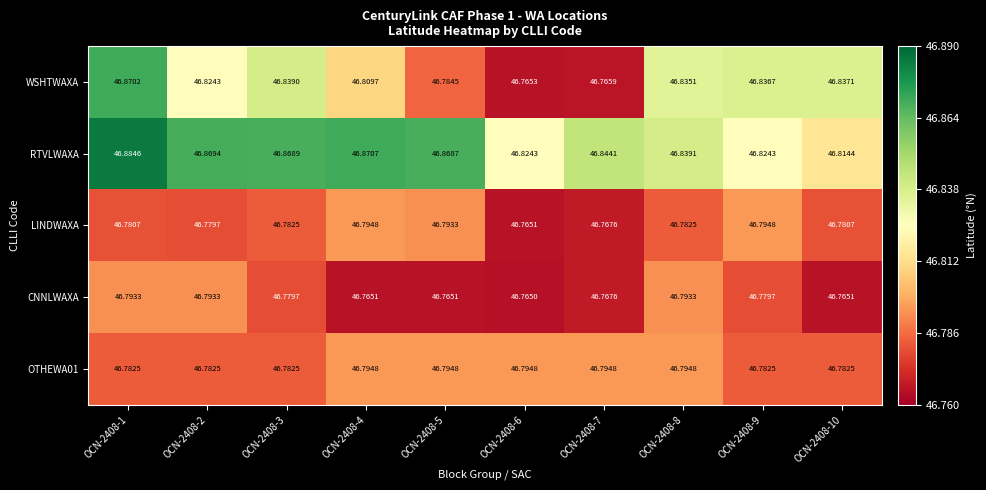

How many data points does each series have?

10